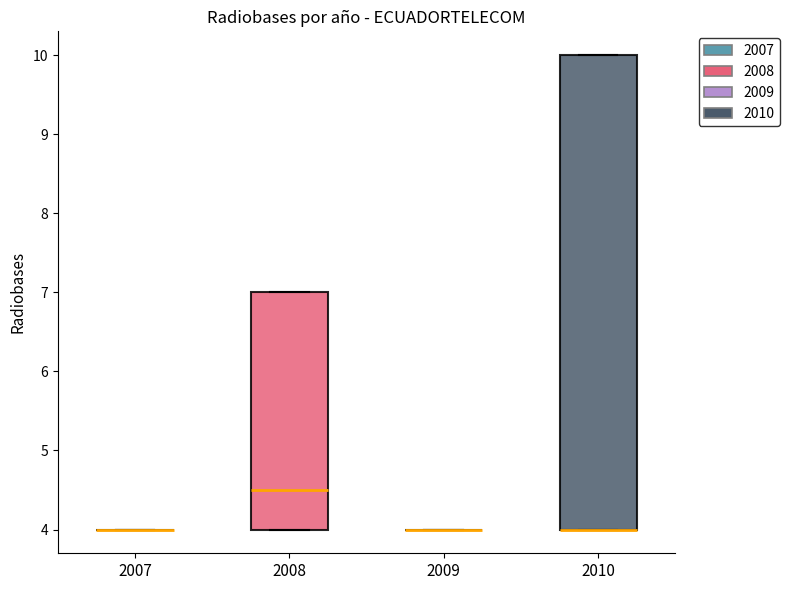

Reading left to right, transcribe this box plot: for each box, give where its median line is, the range the box spans, and where its two whiskers end, as read against the y-axis. The values are not printed on the chart, so give them approximately, as read against the axis.

2007: box collapsed to a line at 4.0, whiskers 4.0 to 4.0
2008: median 4.5, box 4.0 to 7.0, whiskers 4.0 to 7.0
2009: box collapsed to a line at 4.0, whiskers 4.0 to 4.0
2010: median 4.0 (drawn on the box's lower edge), box 4.0 to 10.0, whiskers 4.0 to 10.0